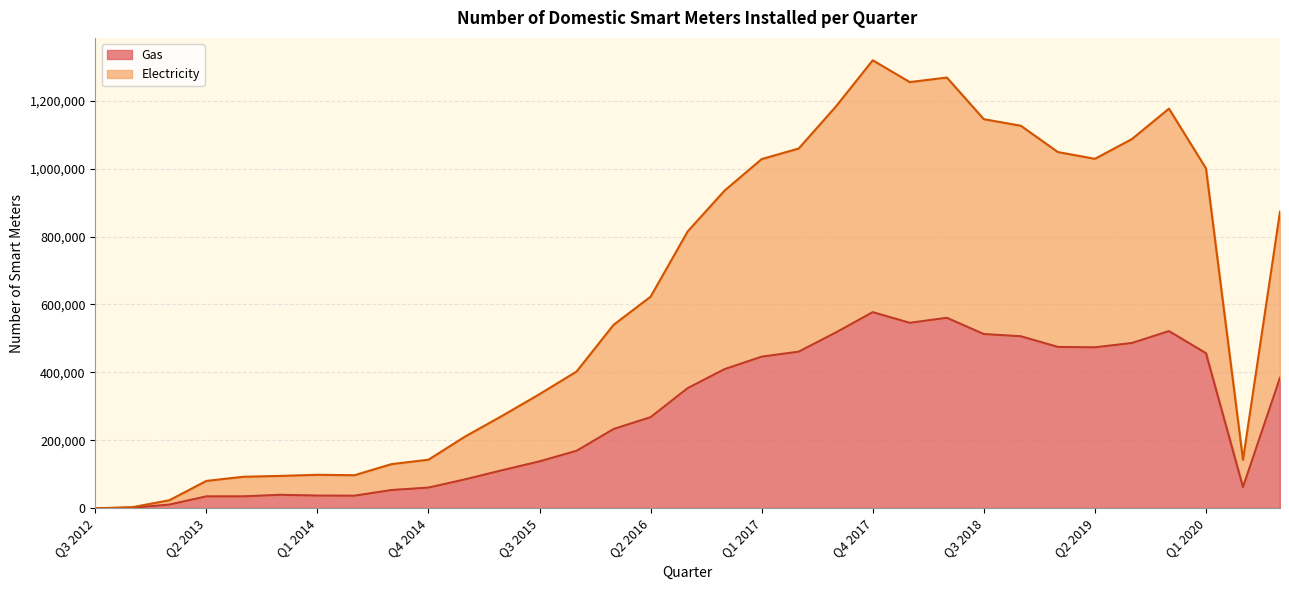

What is the difference between the maximum and minimum values in the Electricity series?

1318899